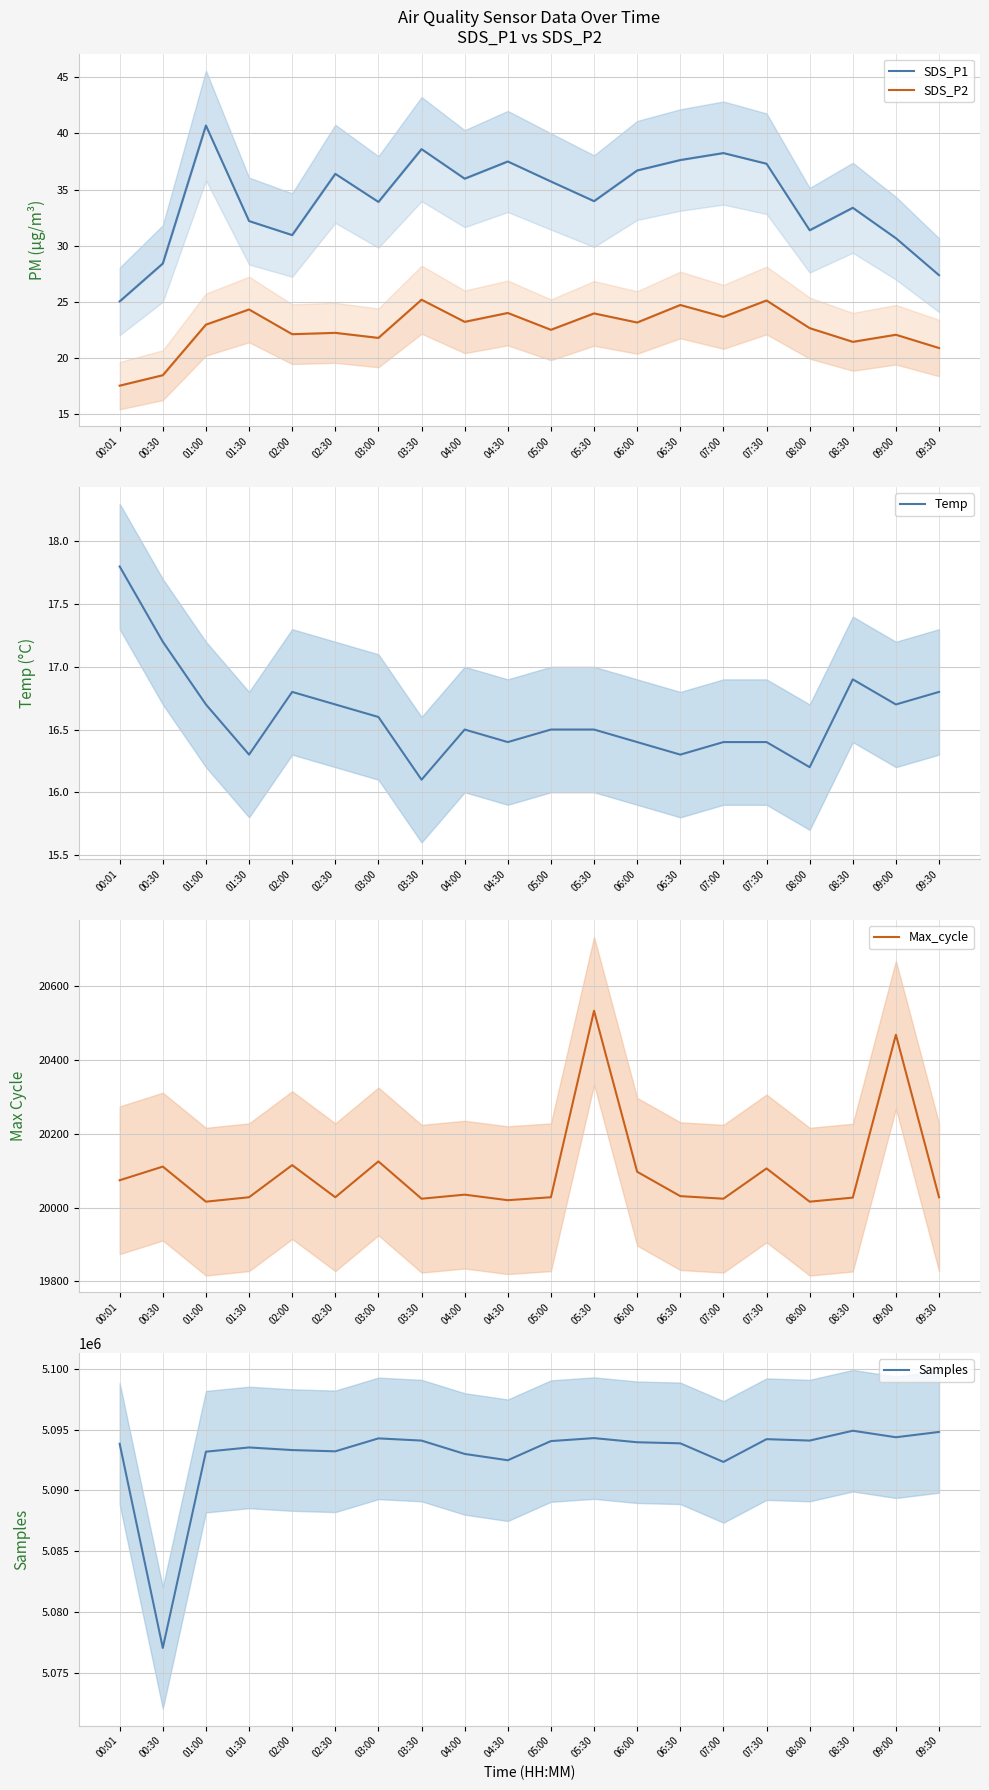

Which series has the largest range (max minus min)?

Samples